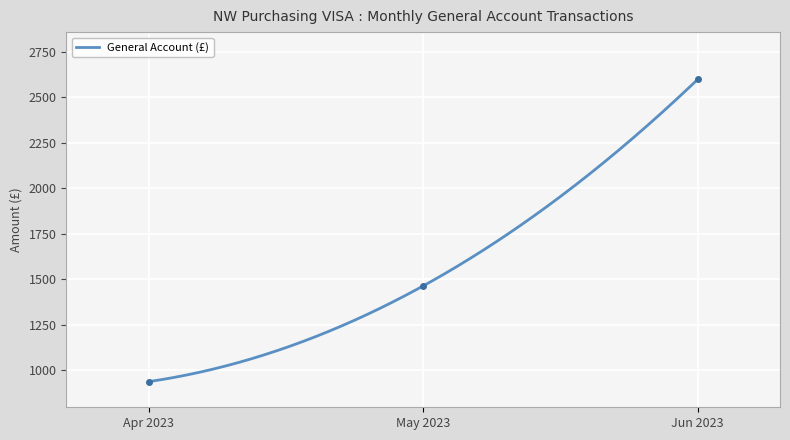

What is the label of the 3rd point from the right?

Apr 2023